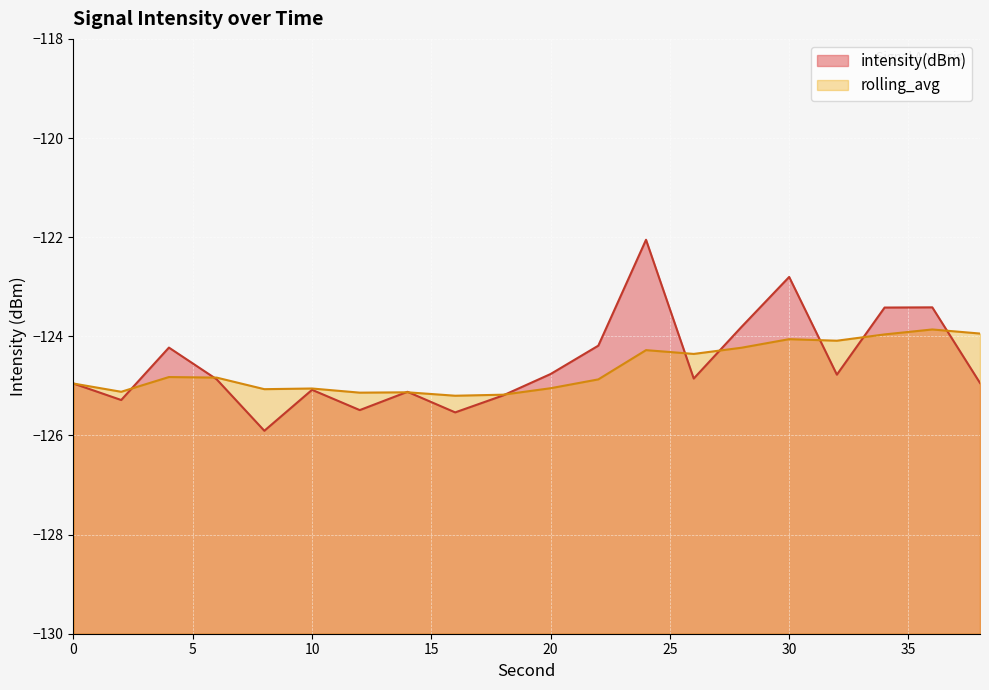

Rank the series by their maximum value, from highest to lowest.

intensity(dBm), rolling_avg